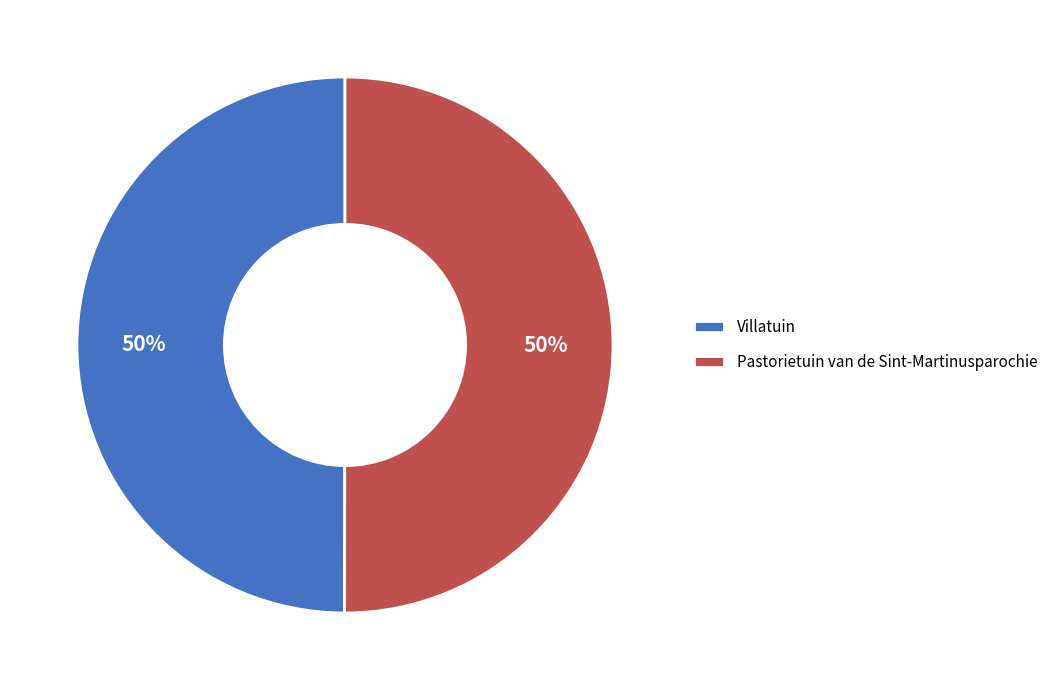

What percentage is the Villatuin slice, to the nearest percent?

50%